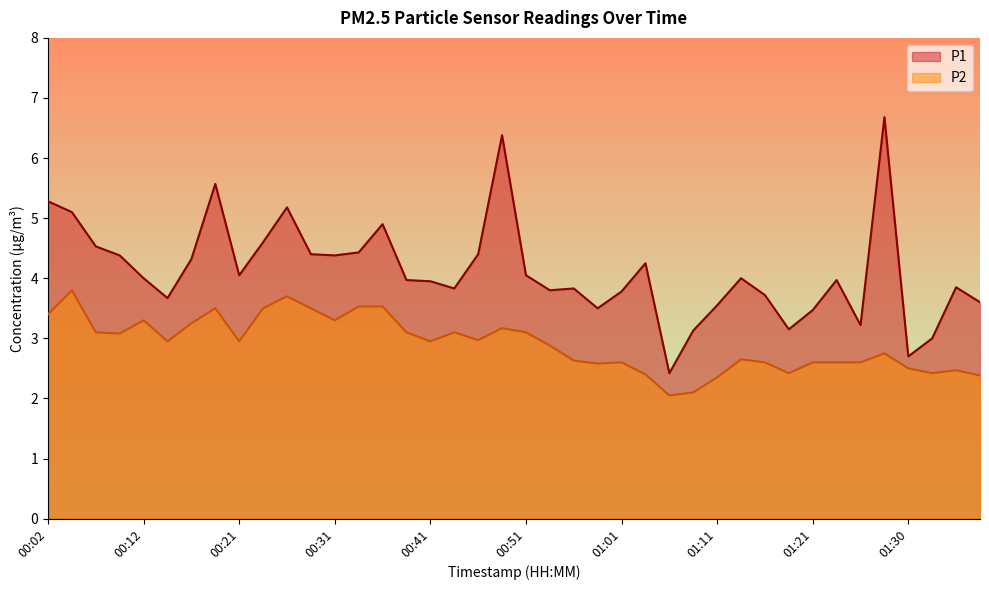

Which series has the widest spread of values?

P1